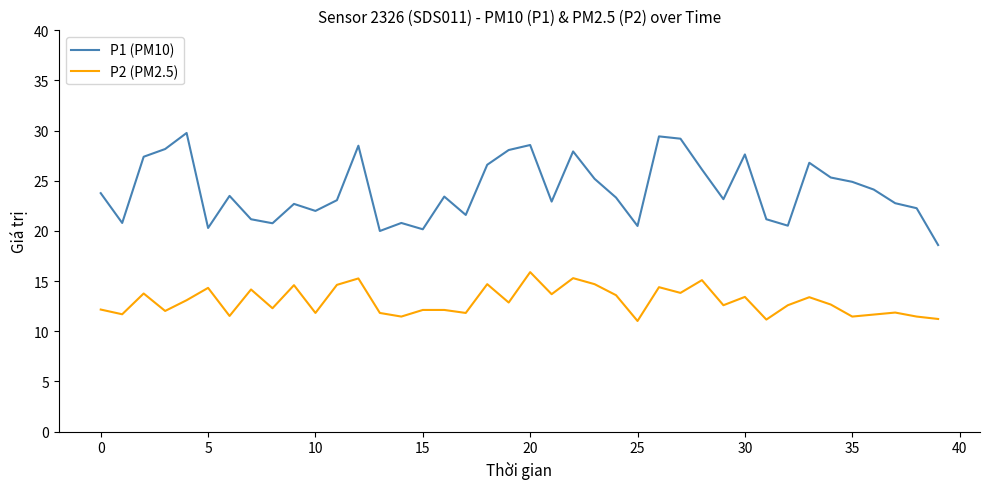

Which series has the widest spread of values?

P1 (PM10)